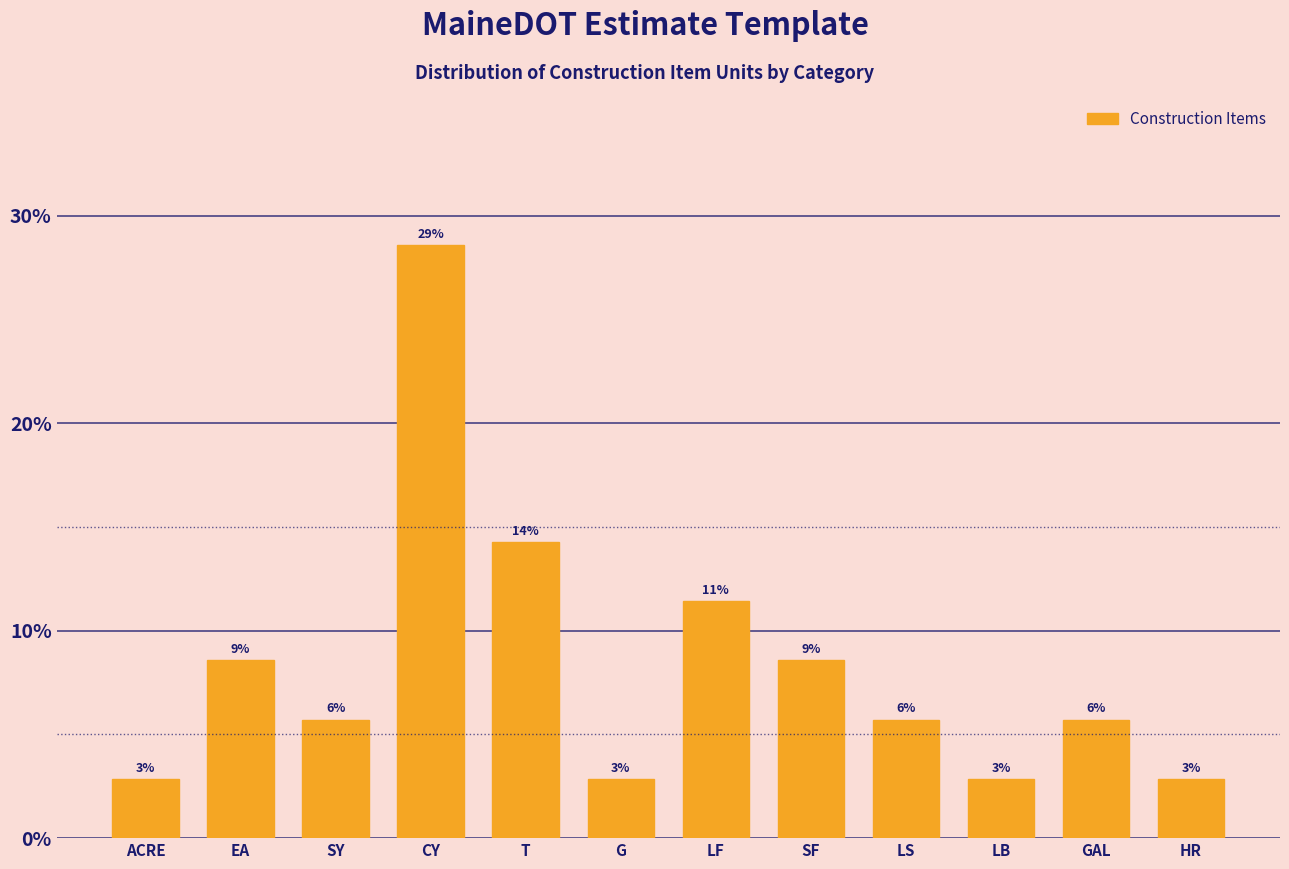

How many bars are there in total?

12